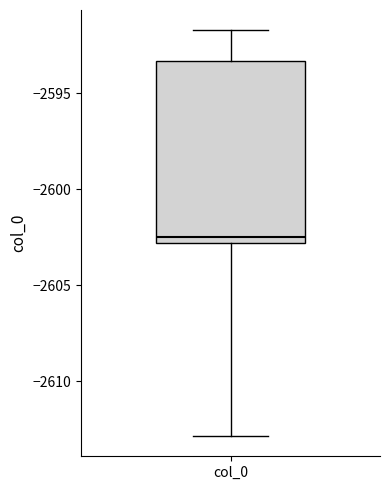

Read this box plot against the y-axis: the position of the median line, the range covered by the box, and the ends of both whiskers. The values are not printed on the chart, so give them approximately, as read against the axis.

median -2602.5, box -2603.0 to -2593.5, whiskers -2613.0 to -2591.5